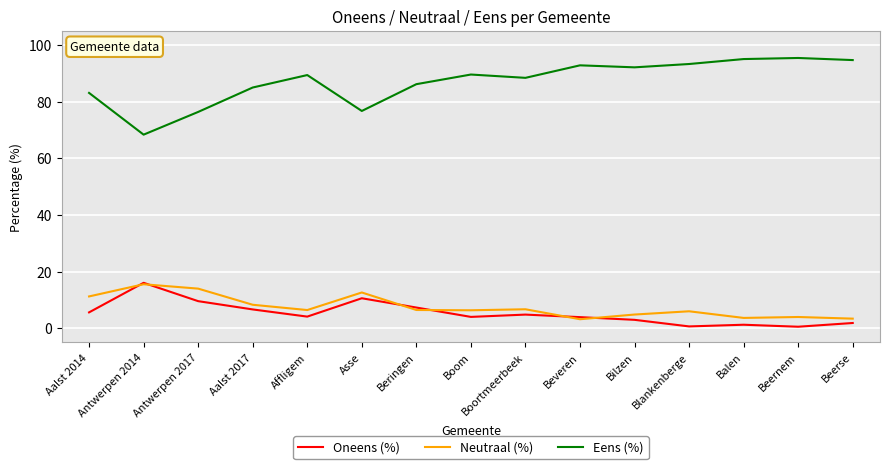

Is the value of Oneens (%) at Beveren greater than the value of Eens (%) at Blankenberge?

No